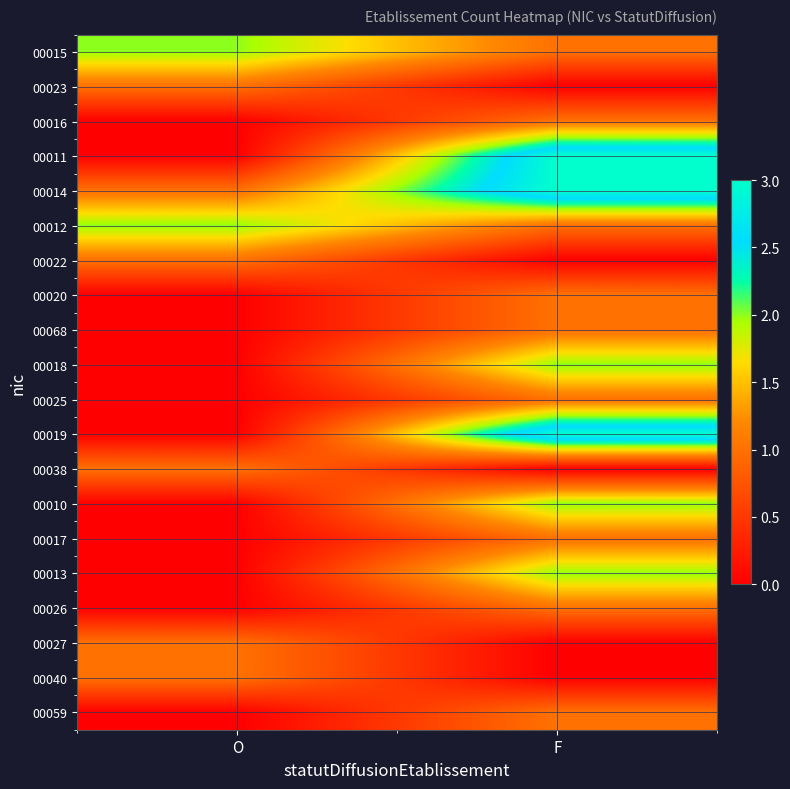

Reading left to right, list all the values displayed in this chart.

00015: O=2	F=1
00023: O=1	F=0
00016: O=0	F=1
00011: O=0	F=3
00014: O=1	F=3
00012: O=2	F=1
00022: O=1	F=0
00020: O=0	F=1
00068: O=0	F=1
00018: O=0	F=2
00025: O=0	F=1
00019: O=0	F=3
00038: O=1	F=0
00010: O=0	F=2
00017: O=0	F=1
00013: O=0	F=2
00026: O=0	F=1
00027: O=1	F=0
00040: O=1	F=0
00059: O=0	F=1